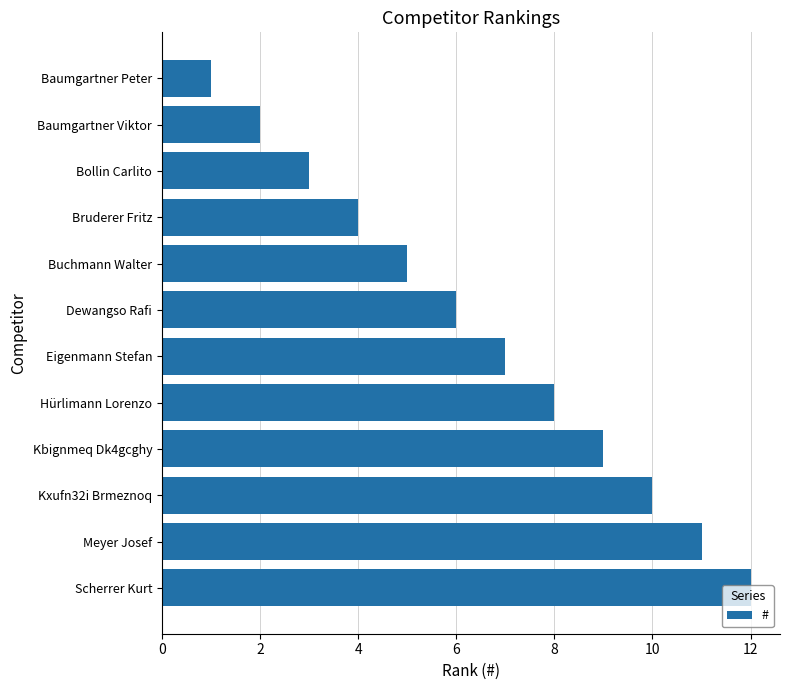

Rank the categories by value from highest to lowest.

Scherrer Kurt, Meyer Josef, Kxufn32i Brmeznoq, Kbignmeq Dk4gcghy, Hürlimann Lorenzo, Eigenmann Stefan, Dewangso Rafi, Buchmann Walter, Bruderer Fritz, Bollin Carlito, Baumgartner Viktor, Baumgartner Peter